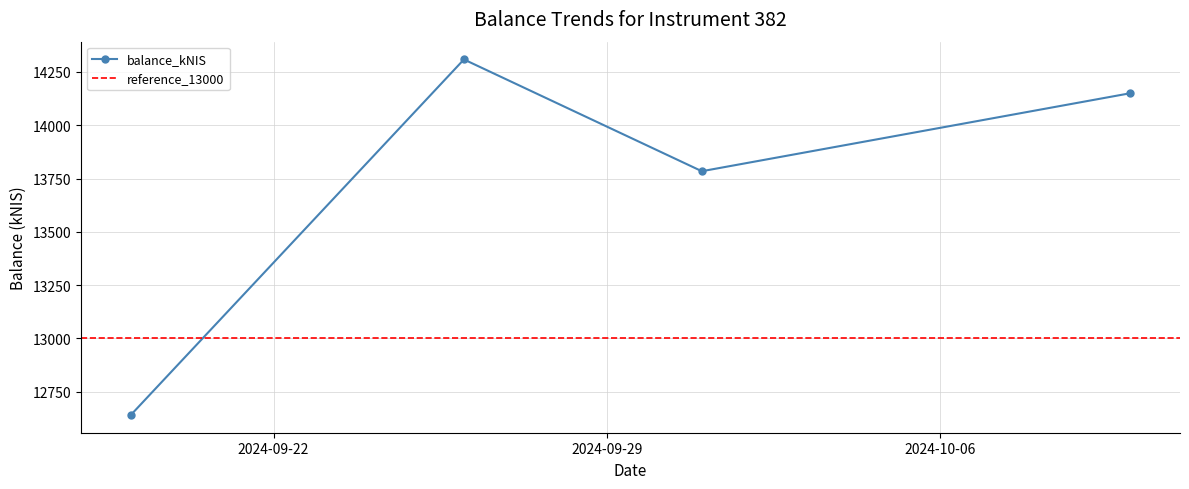

At which category does the chart reach its minimum across all series?

2024-09-19